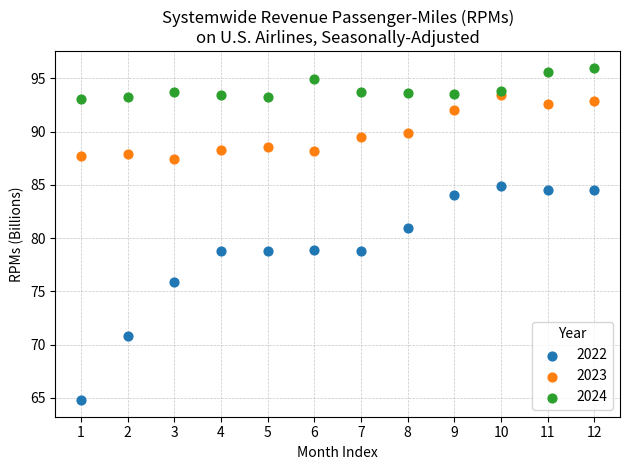

In the 2022 series, what Y value is closest to 74?

75.9